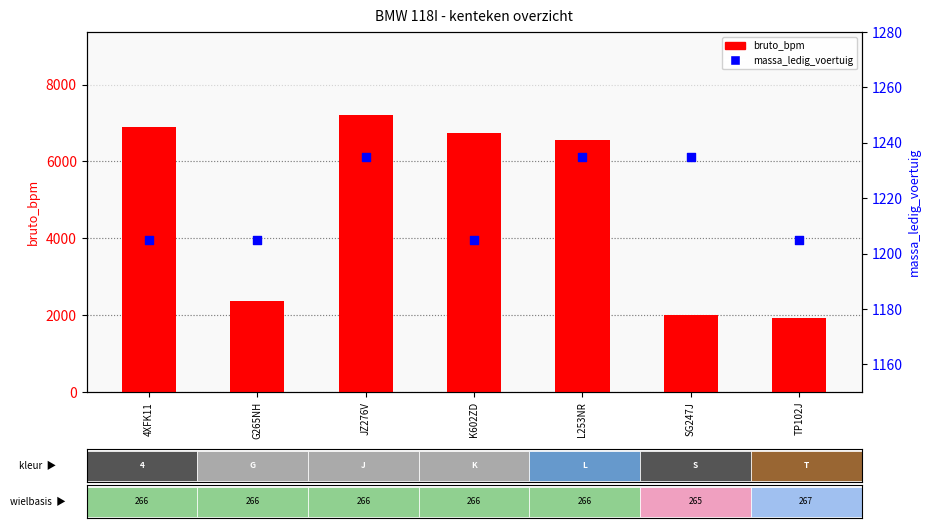

Which series reaches the minimum Y coordinate?

massa_ledig_voertuig